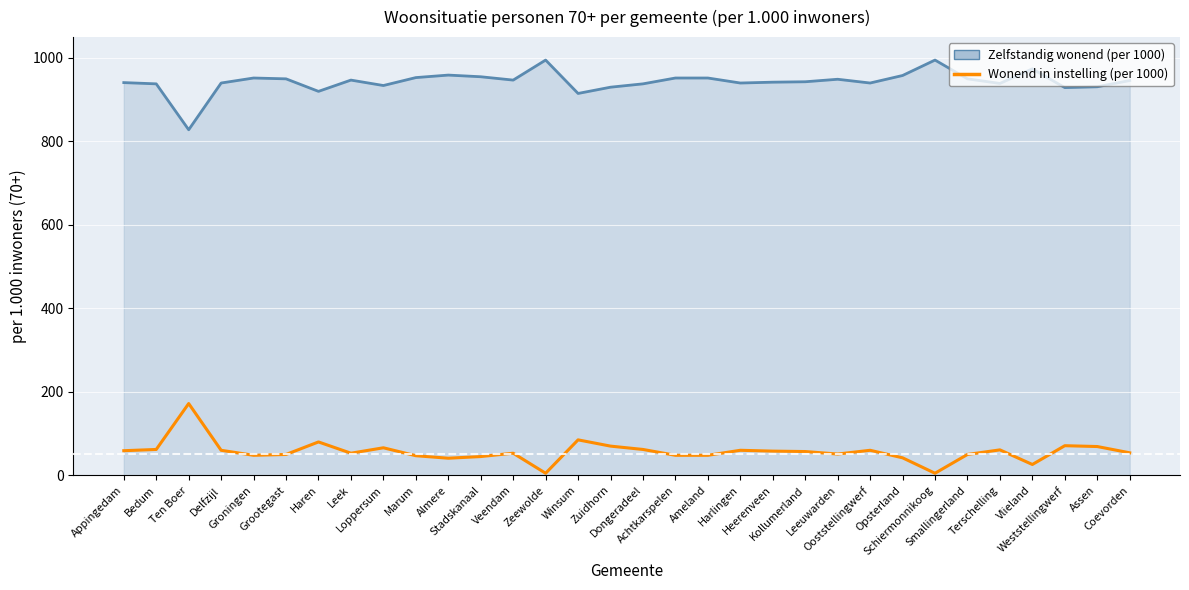

How many series are shown in this chart?

2